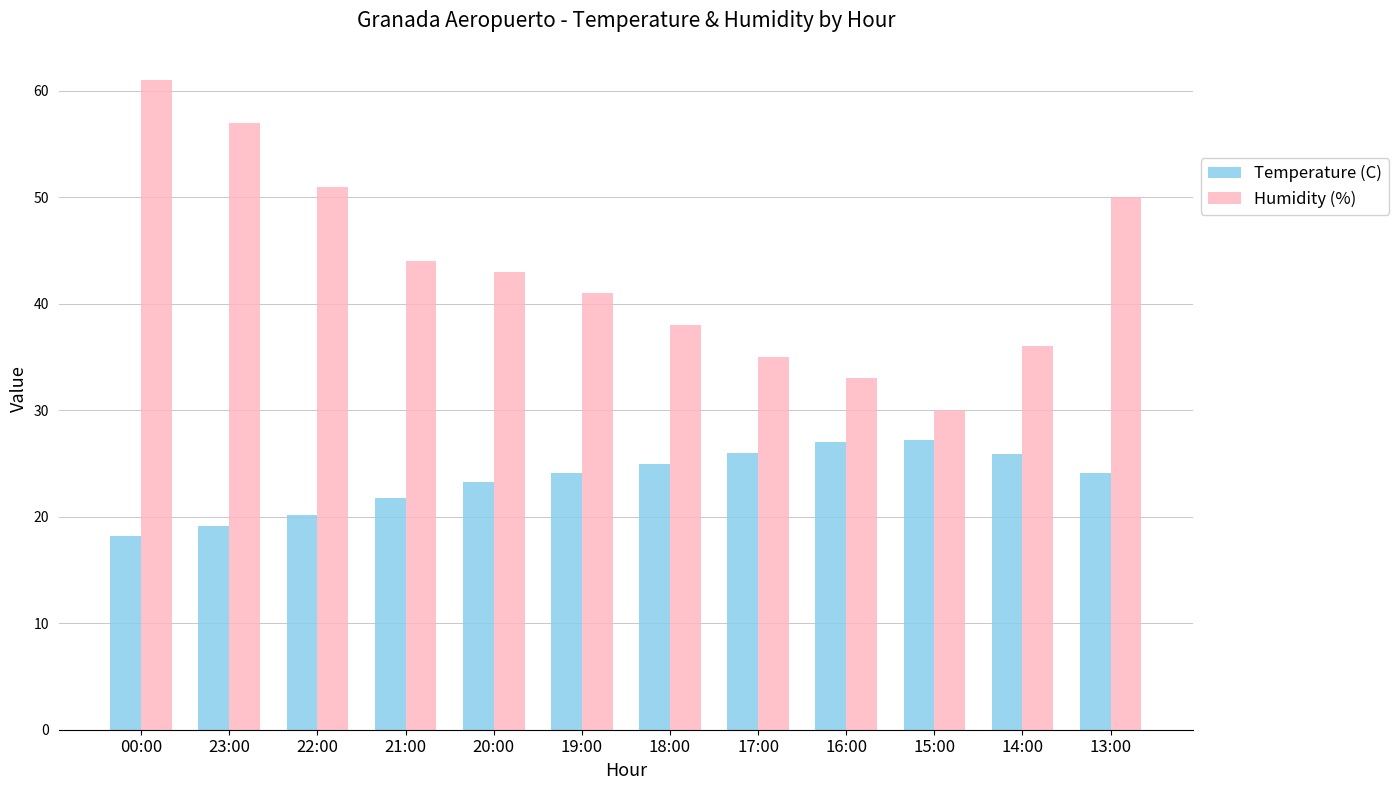

Where is Temperature (C) nearest to the value 22?

21:00